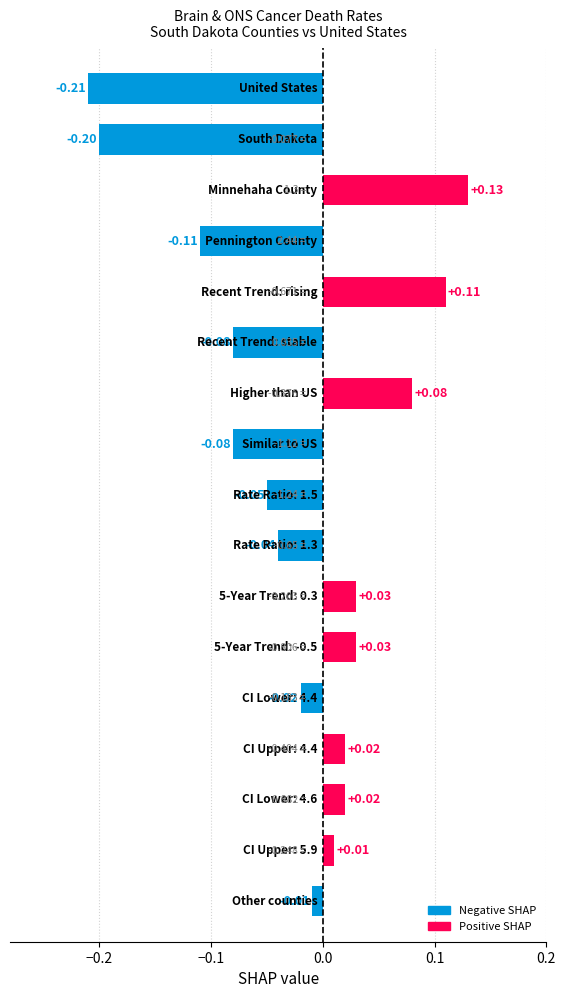

What is the difference between the maximum and minimum values?

0.3